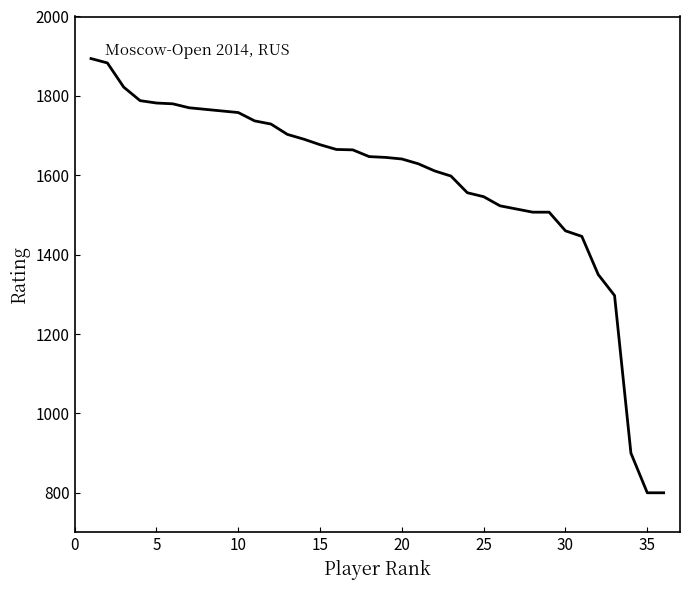

What is the maximum value shown in the chart?

1894